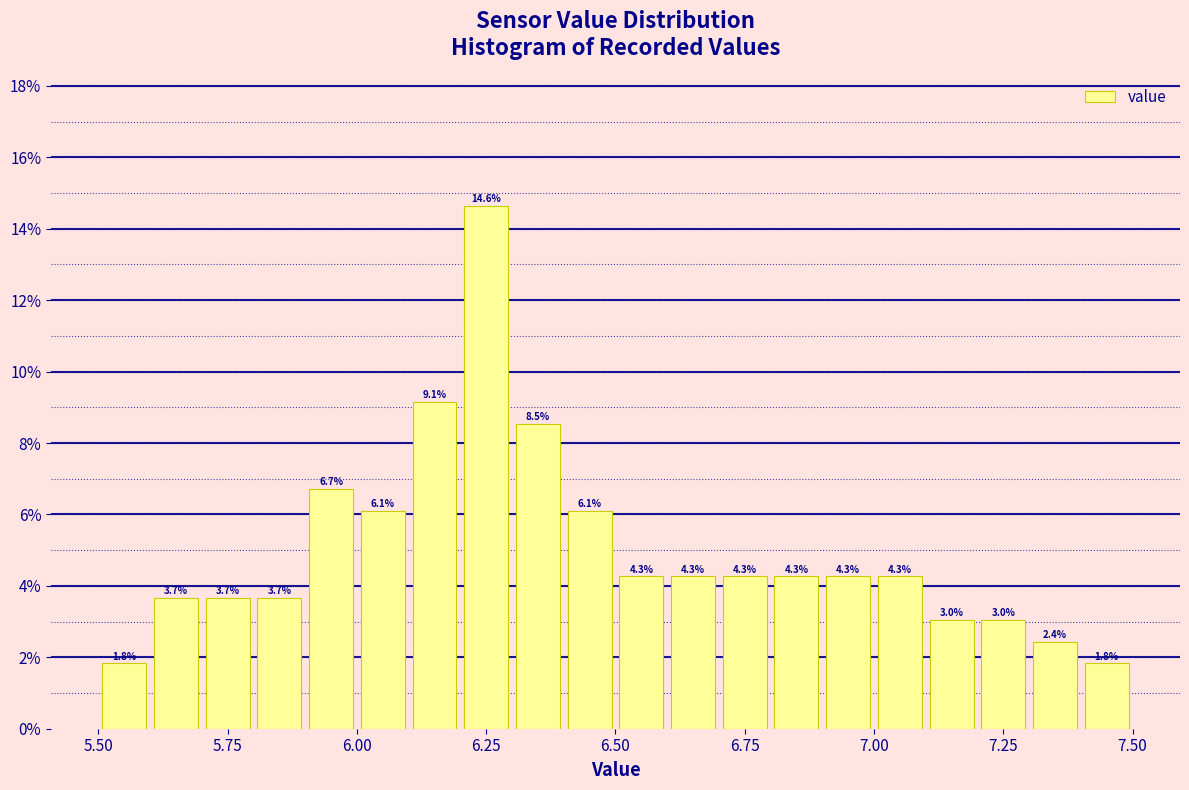

Around what value on the x-axis is the tallest bar? Give the approximate position of its centre, as read against the axis.

6.25